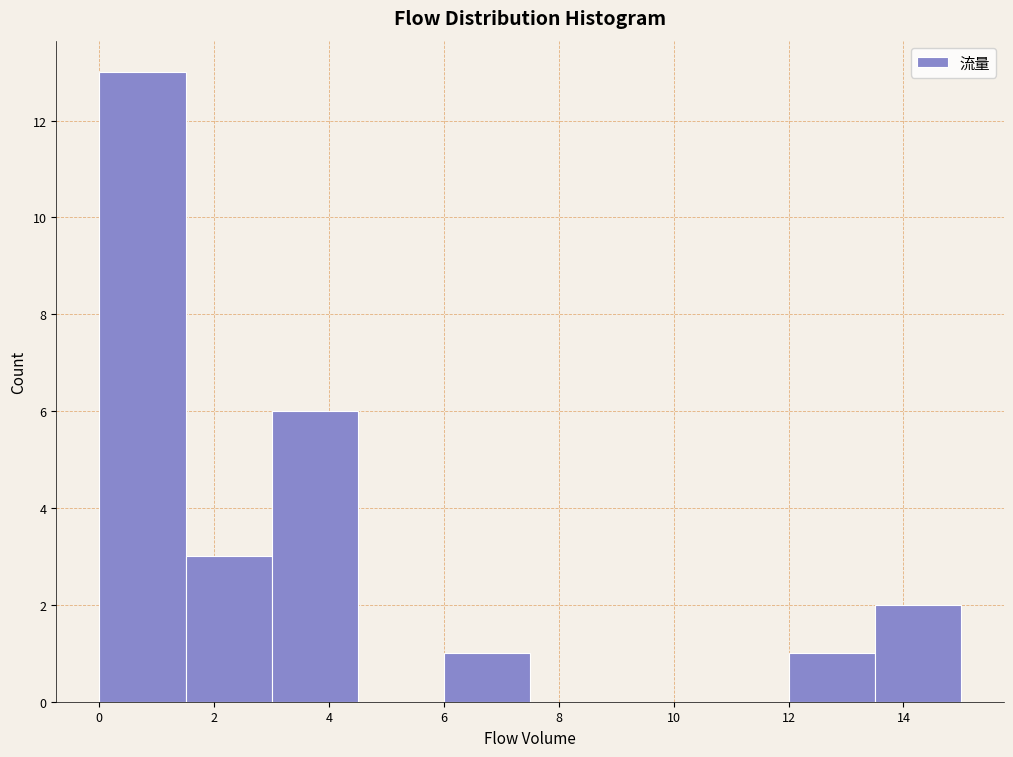

How tall is the bar that spans 6.0 to 7.5 on the x-axis? Neither the bar edges nor the heights are printed on the chart, so give them approximately, as read against the axes.

1